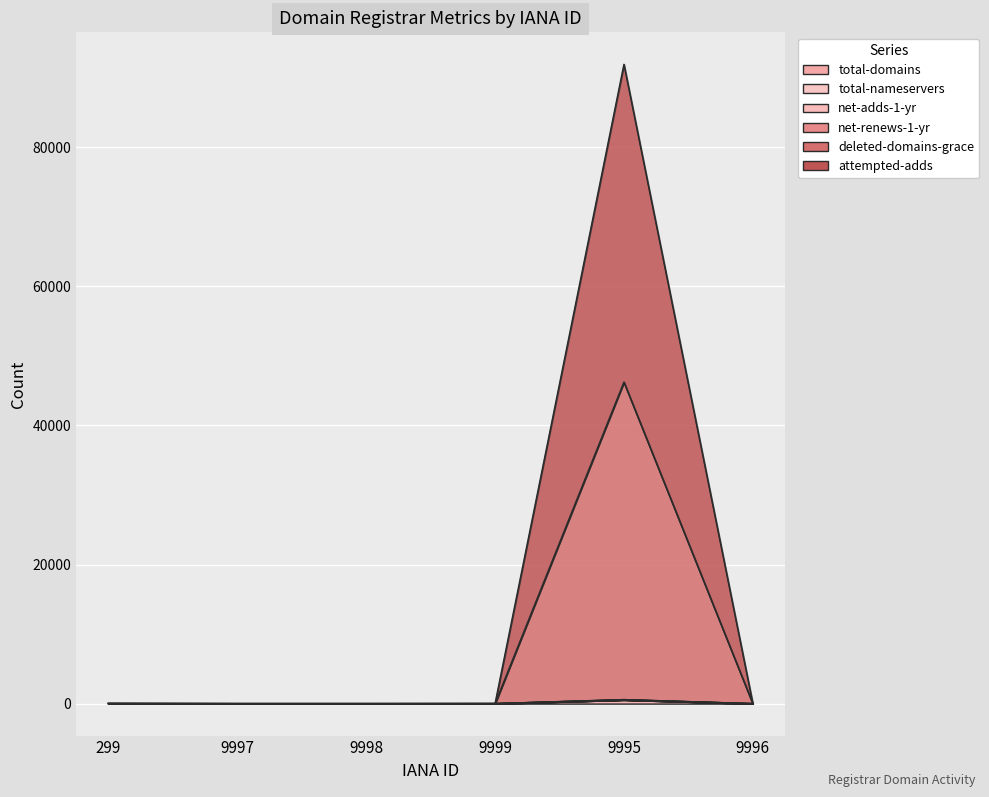

Where is the first local maximum for attempted-adds?

9995